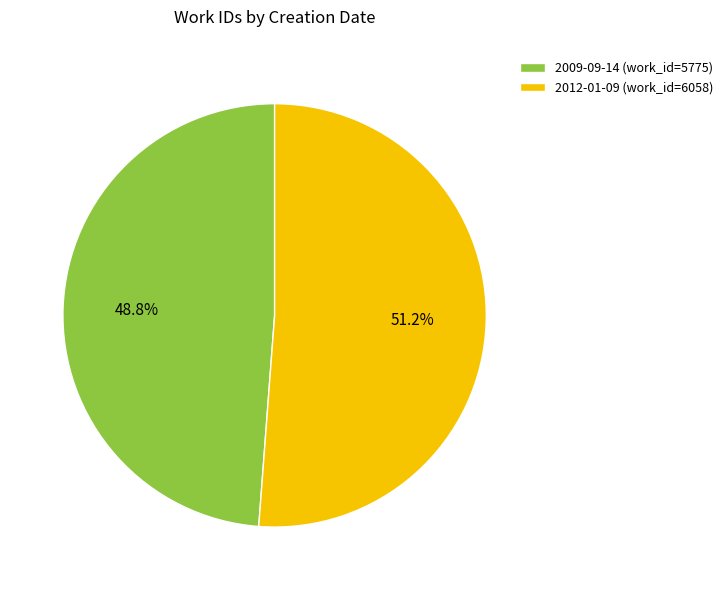

What portion of the pie excludes 2012-01-09?

48.8%